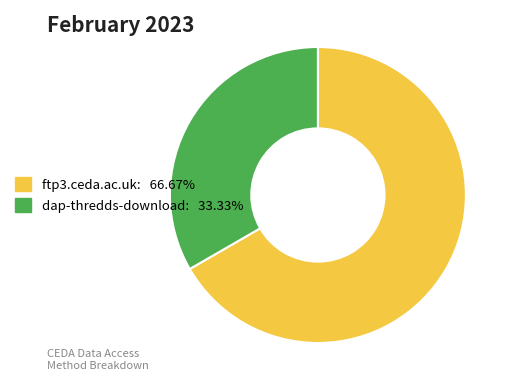

Combined, do dap-thredds-download: 33.33% and ftp3.ceda.ac.uk: 66.67% account for over 50%?

Yes